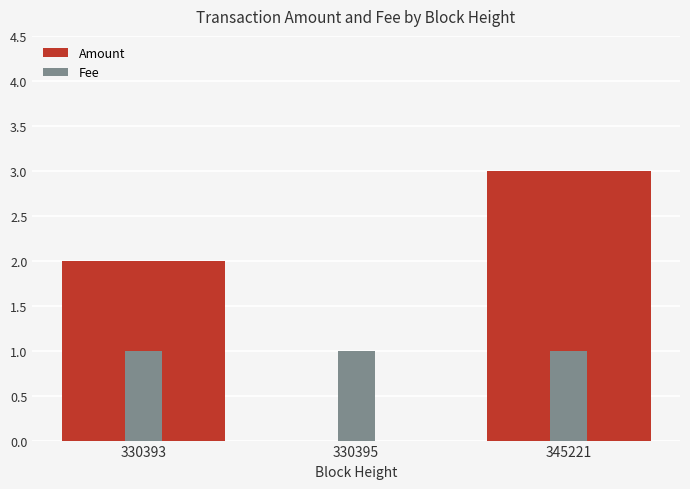

Count the Fee values in the range 1 to 2.

3